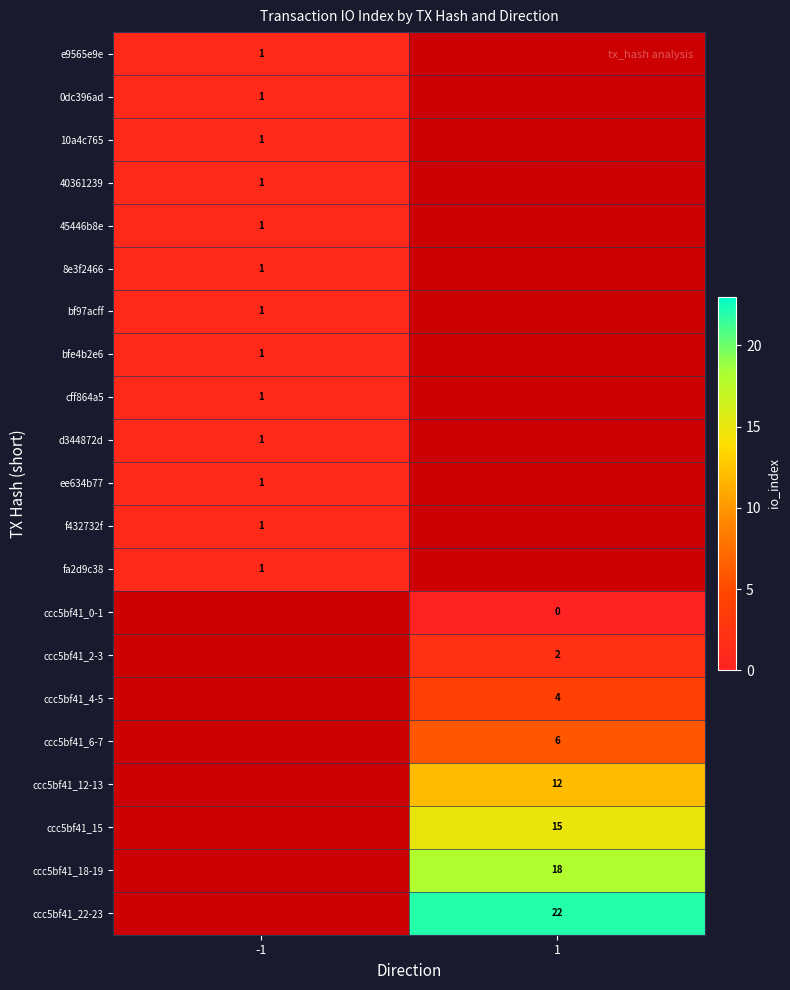

At how many categories does at least one series exceed 4?

1